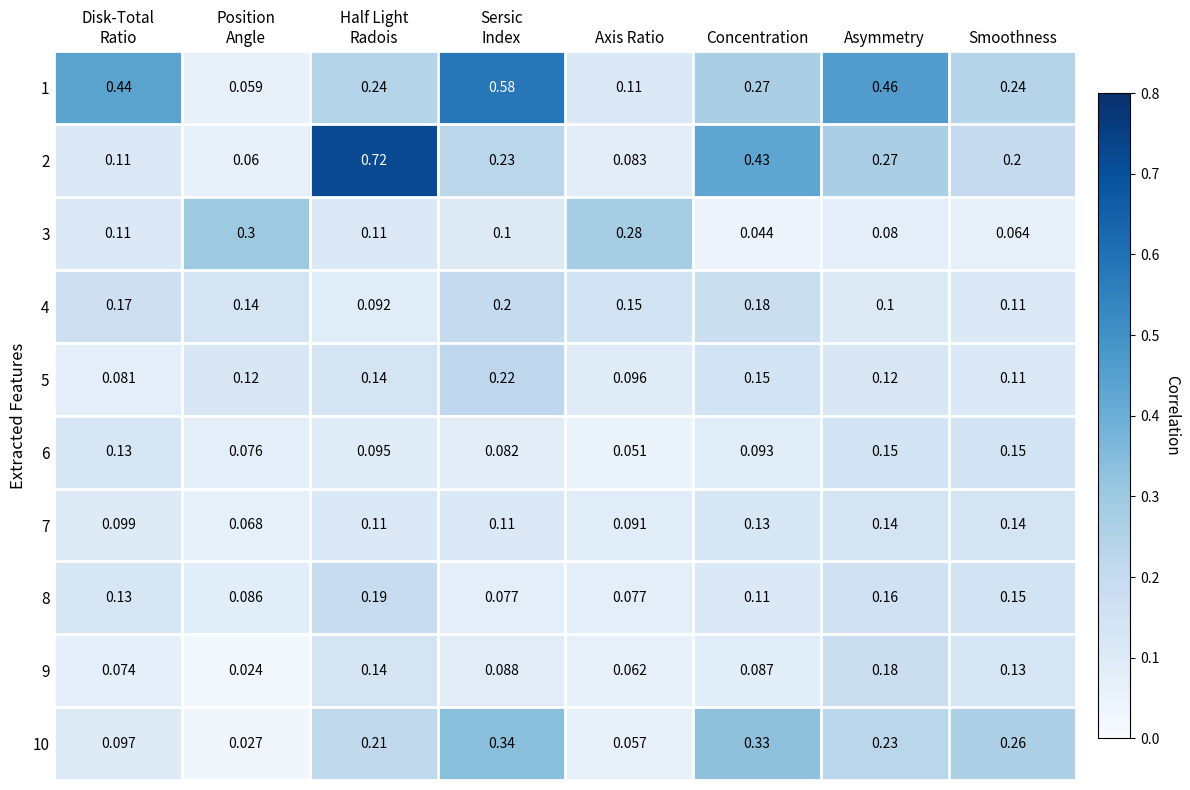

Count the number of categories in the chart.

8